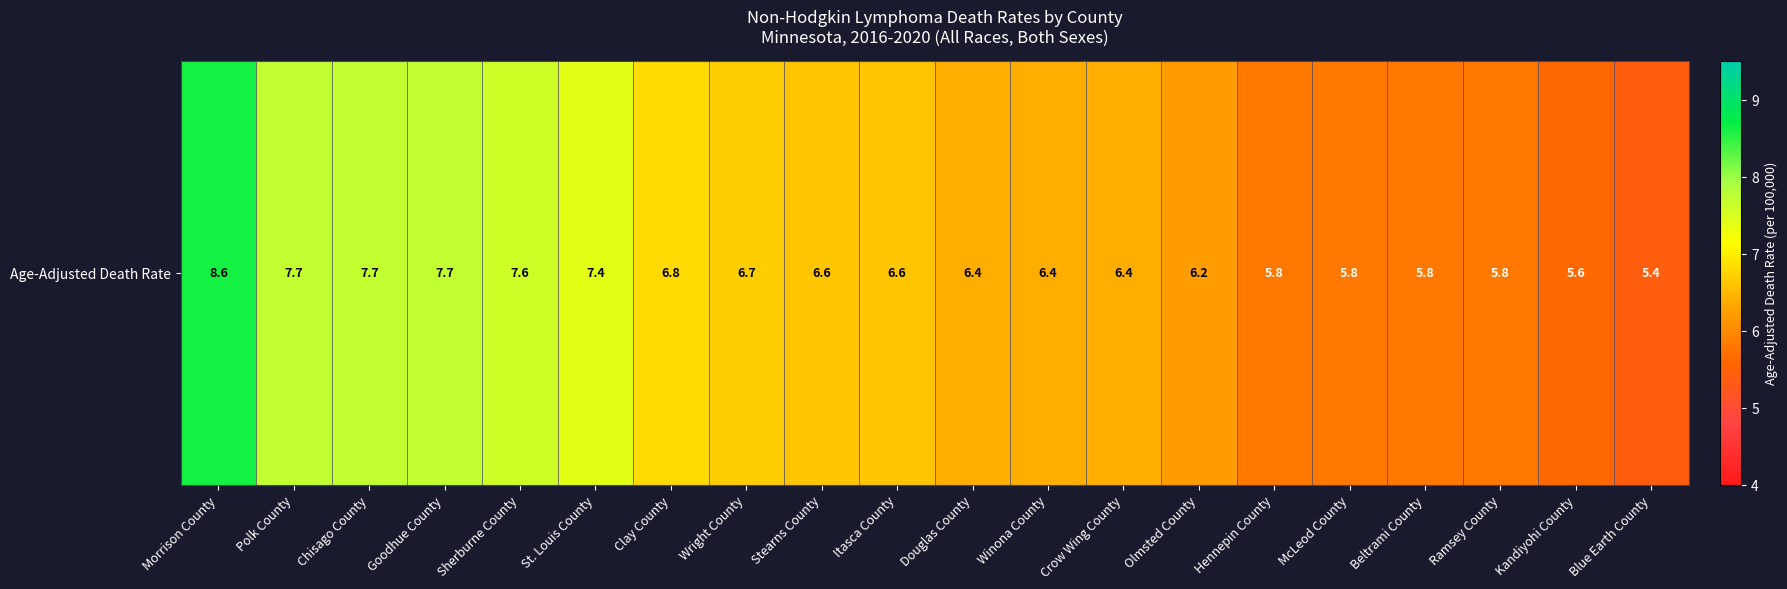

What is the change in value from Wright County to Olmsted County?

-0.5